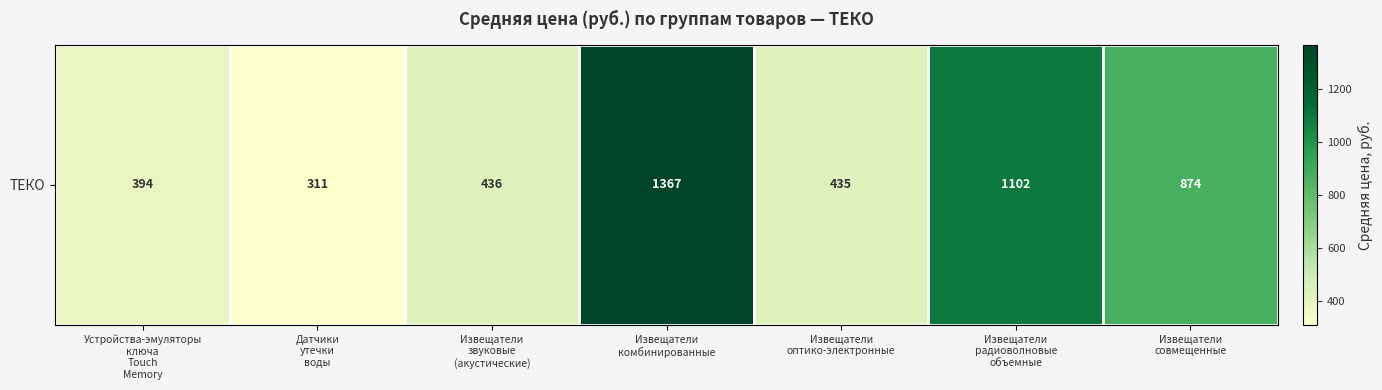

Reading right to left, transcribe all the data shown in this chart.

Извещатели
совмещенные=873.8	Извещатели
радиоволновые
объемные=1102.5	Извещатели
оптико-электронные=434.5	Извещатели
комбинированные=1366.9	Извещатели
звуковые
(акустические)=436.2	Датчики
утечки
воды=311.2	Устройства-эмуляторы
ключа
Touch
Memory=394.2